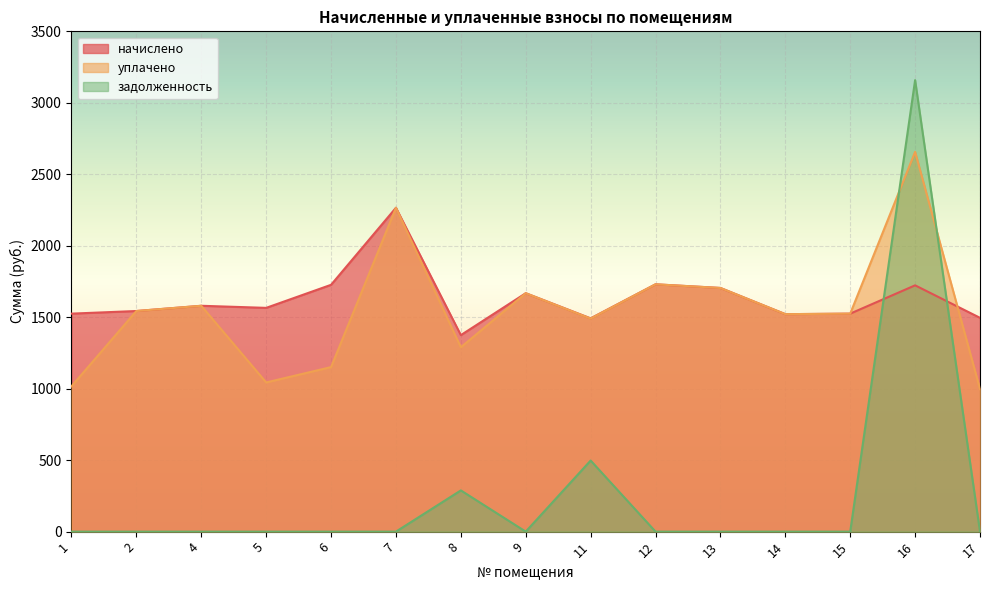

What is the difference between the maximum and second lowest values in the уплачено series?

1640.1